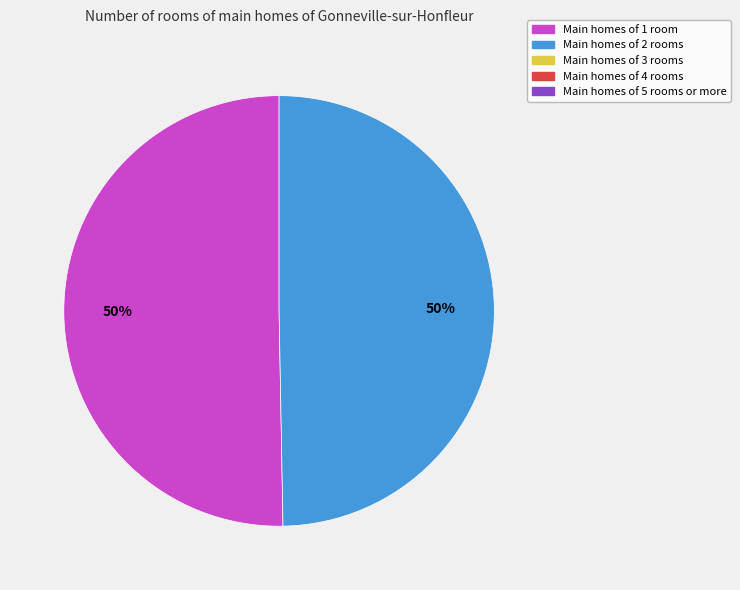

To the nearest percent, what is the average slice percentage?

50%